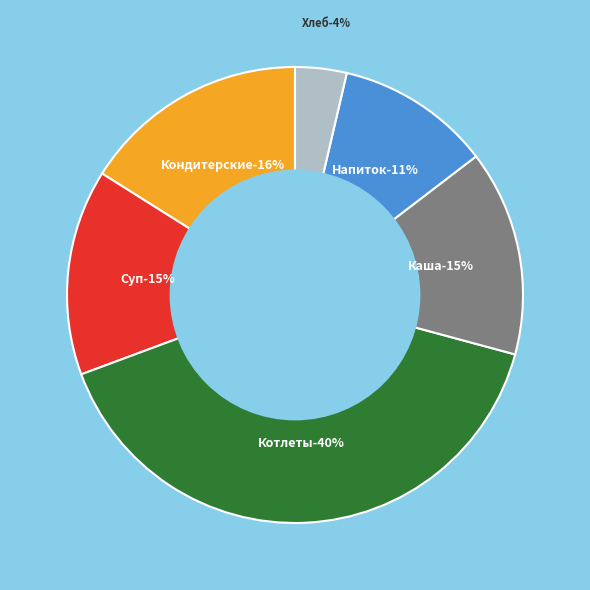

Between Кондитерские изделия (печенье) and Каша гречневая рассыпчатая, which is larger?

Кондитерские изделия (печенье)